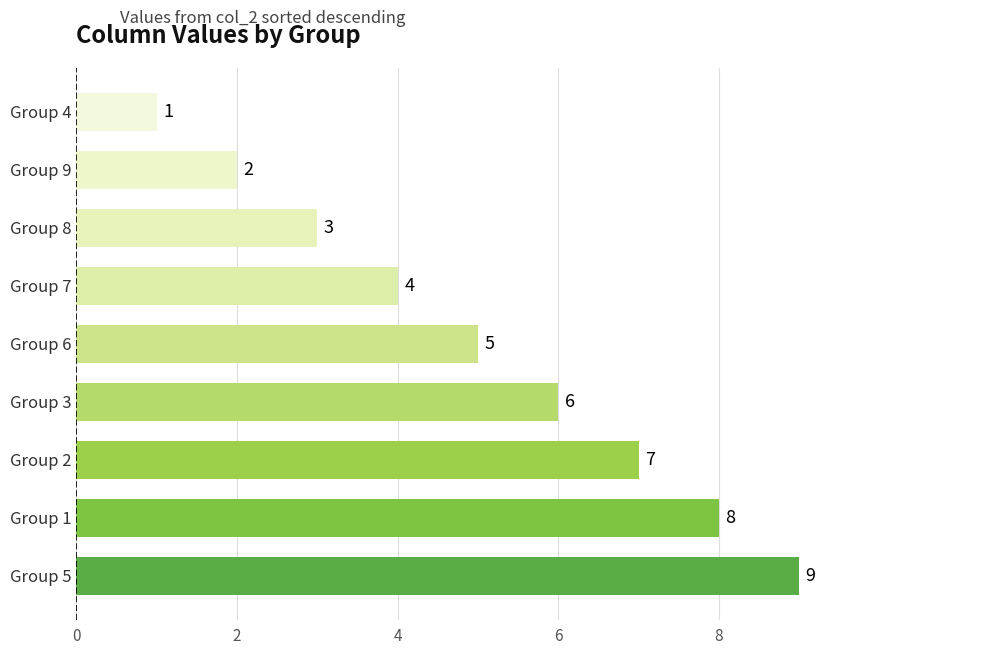

Which label corresponds to the smallest value in the chart?

Group 4